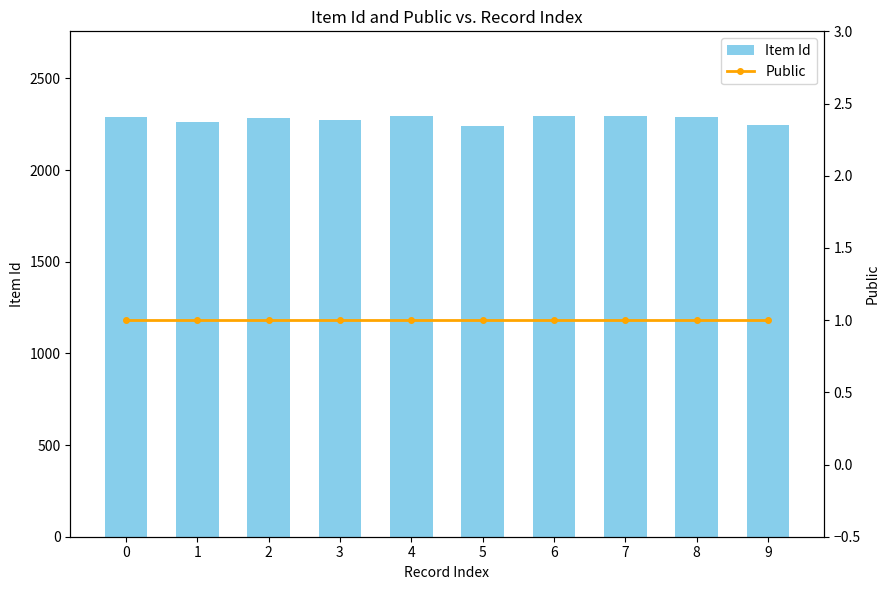

True or false: Item Id has a value of 2275 at 3.

True